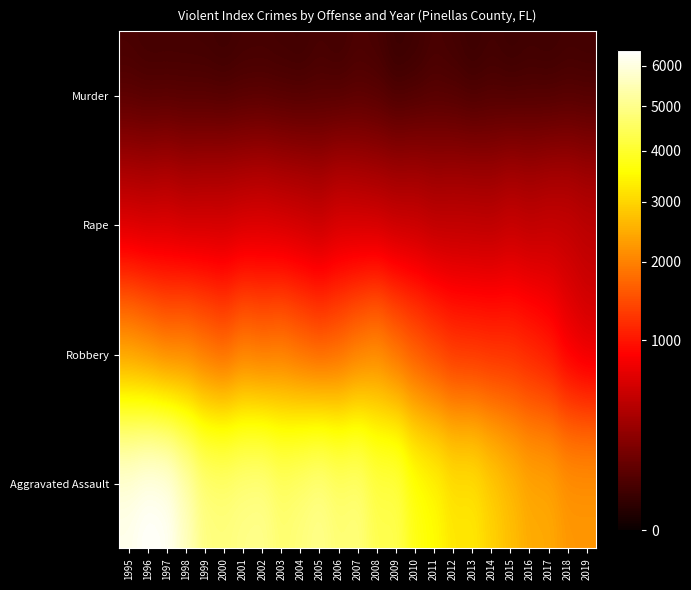

Reading left to right, what are all the values shown in this chart?

Murder: 1995=52	1996=43	1997=43	1998=44	1999=42	2000=34	2001=44	2002=45	2003=41	2004=37	2005=50	2006=40	2007=57	2008=50	2009=27	2010=35	2011=53	2012=44	2013=30	2014=42	2015=31	2016=39	2017=34	2018=42	2019=40
Rape: 1995=535	1996=516	1997=555	1998=495	1999=519	2000=525	2001=547	2002=569	2003=528	2004=510	2005=470	2006=554	2007=520	2008=491	2009=460	2010=473	2011=429	2012=450	2013=447	2014=434	2015=495	2016=457	2017=498	2018=506	2019=460
Robbery: 1995=2183	1996=2009	1997=1825	1998=1903	1999=1759	2000=1605	2001=1865	2002=1758	2003=1847	2004=1676	2005=1538	2006=1652	2007=1865	2008=2040	2009=1749	2010=1543	2011=1363	2012=1206	2013=1185	2014=1166	2015=1173	2016=1091	2017=979	2018=736	2019=620
Aggravated Assault: 1995=6195	1996=6416	1997=6343	1998=5663	1999=4932	2000=4879	2001=5016	2002=5070	2003=4729	2004=4872	2005=5062	2006=4770	2007=4879	2008=4360	2009=4414	2010=3763	2011=3587	2012=3253	2013=3295	2014=2978	2015=2728	2016=2484	2017=2475	2018=2254	2019=2259